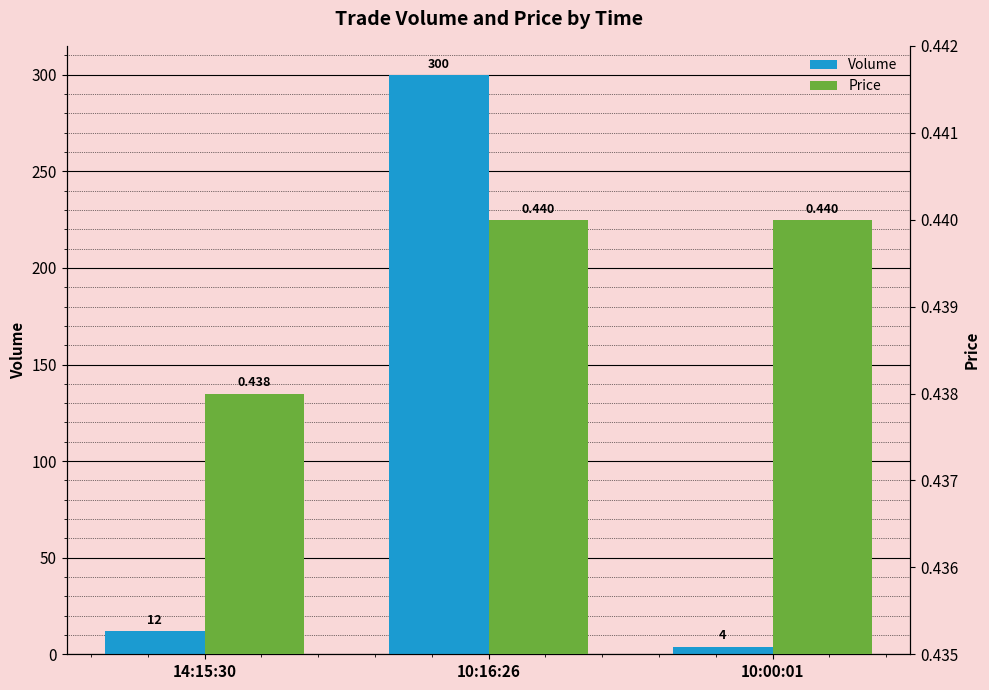

Rank the series by their maximum value, from lowest to highest.

Price, Volume